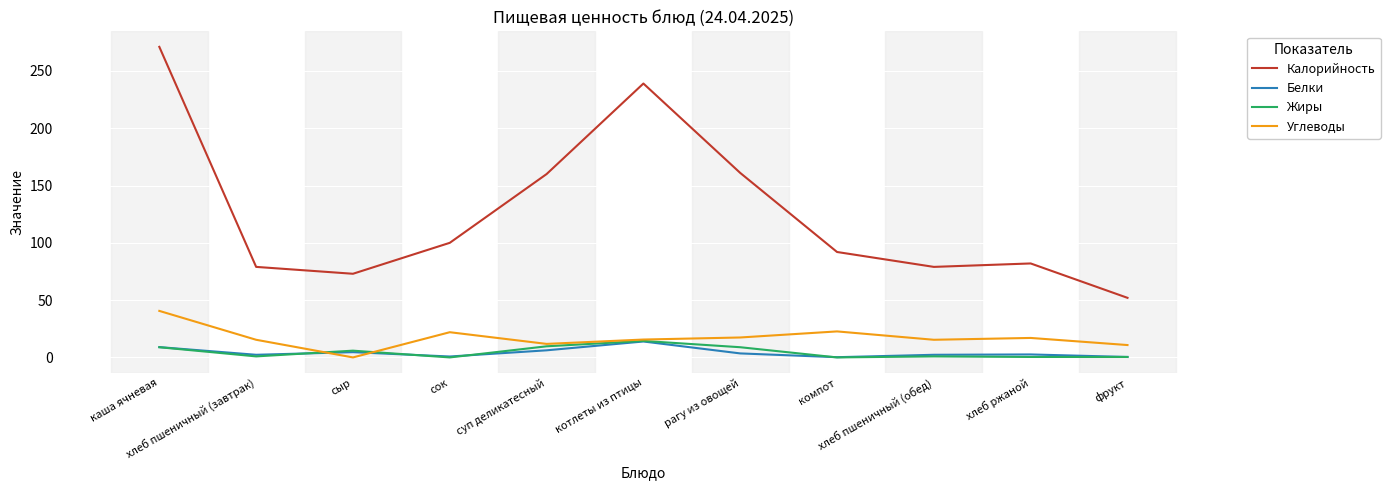

How many series are shown in this chart?

4